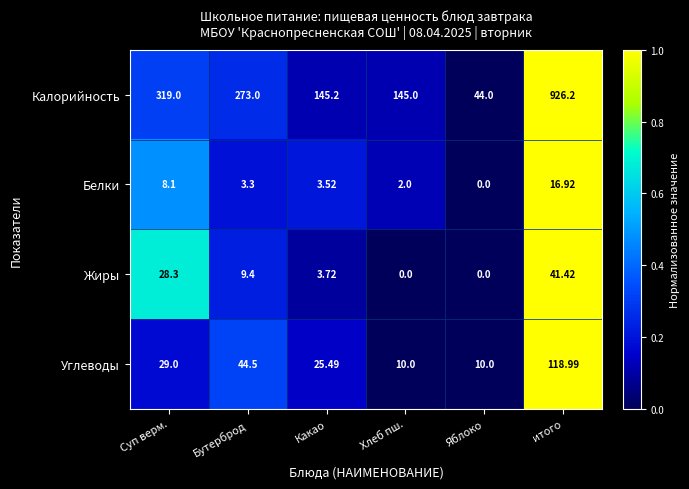

Which series has the widest spread of values?

Калорийность